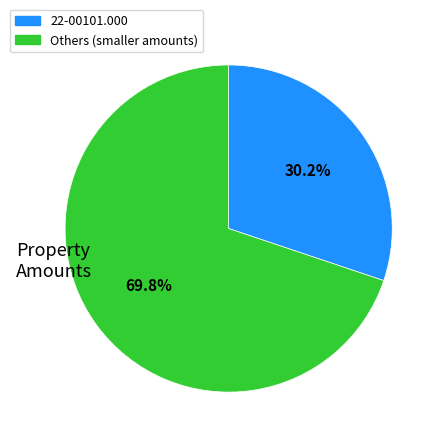

Is there any slice that represents more than half of the pie?

Yes